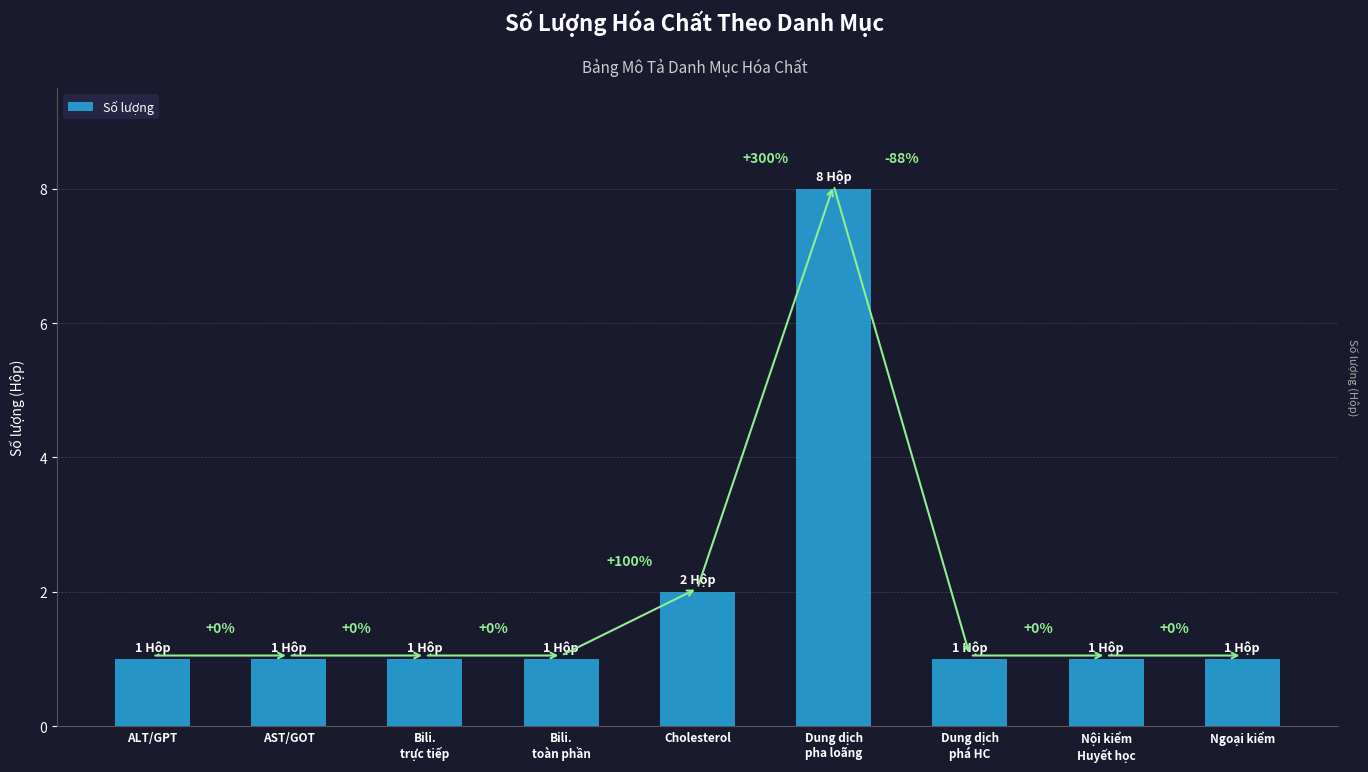

Are the bars horizontal?

No